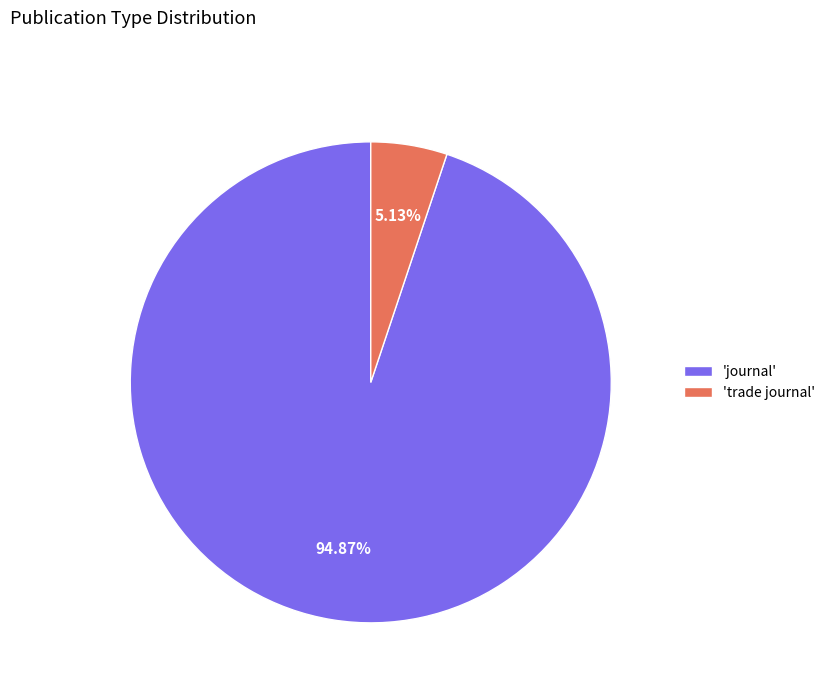

Which slice represents more than half of the pie?

'journal'